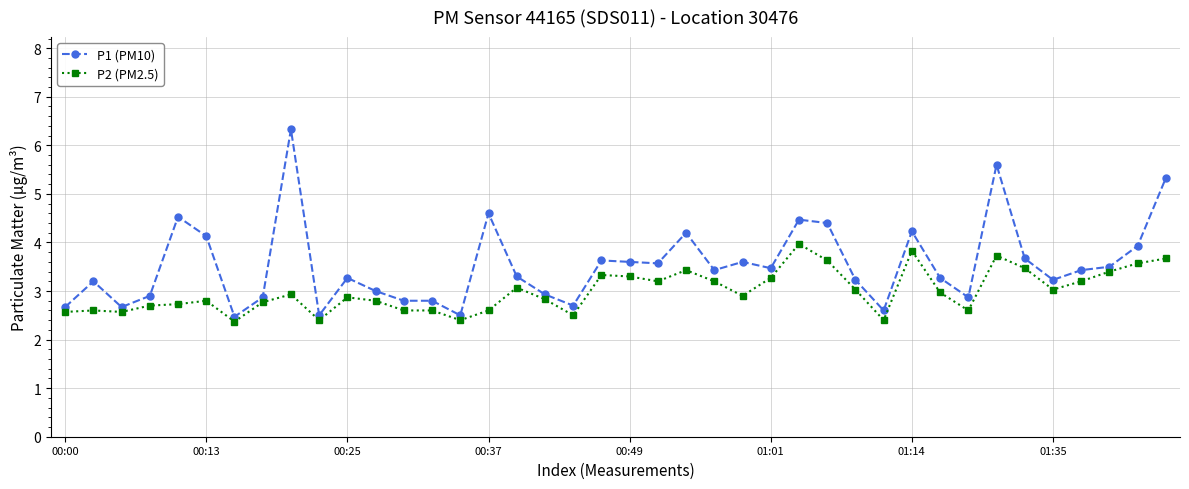

What is the maximum value shown in the chart?

6.3